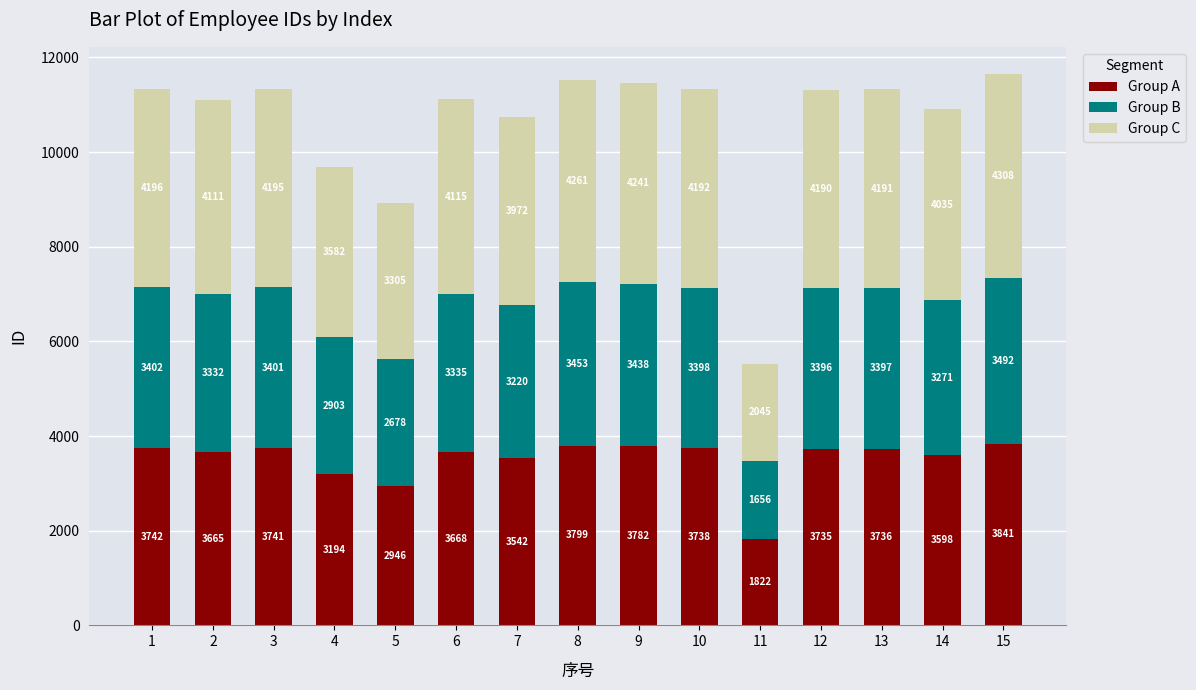

What is the maximum value for Group A?

3841